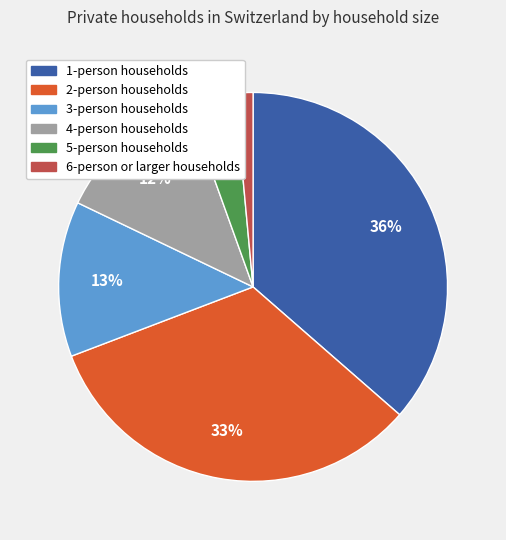

Which category has the biggest portion of the pie?

1-person households